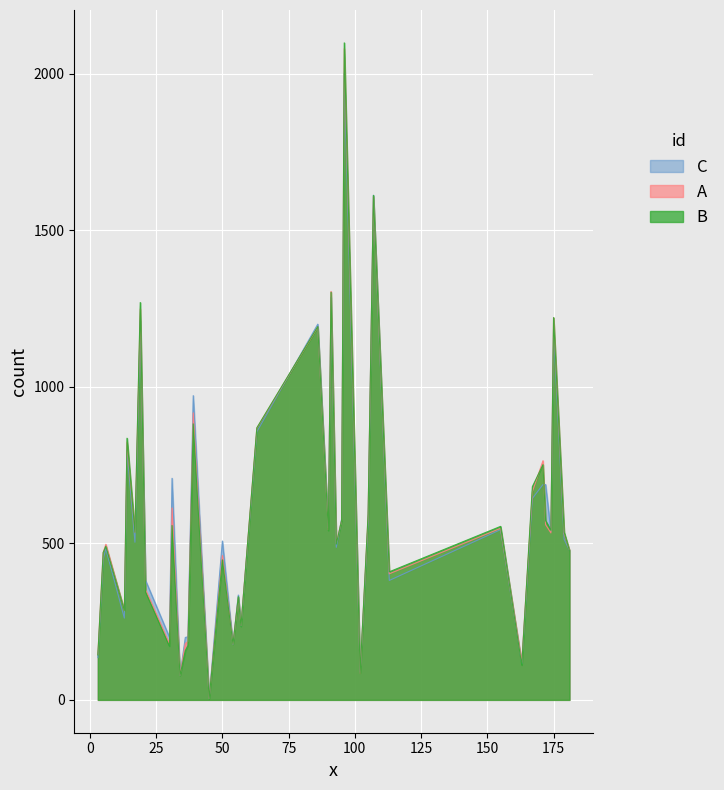

The C series shows 1184.2 at 175. True or false?

True